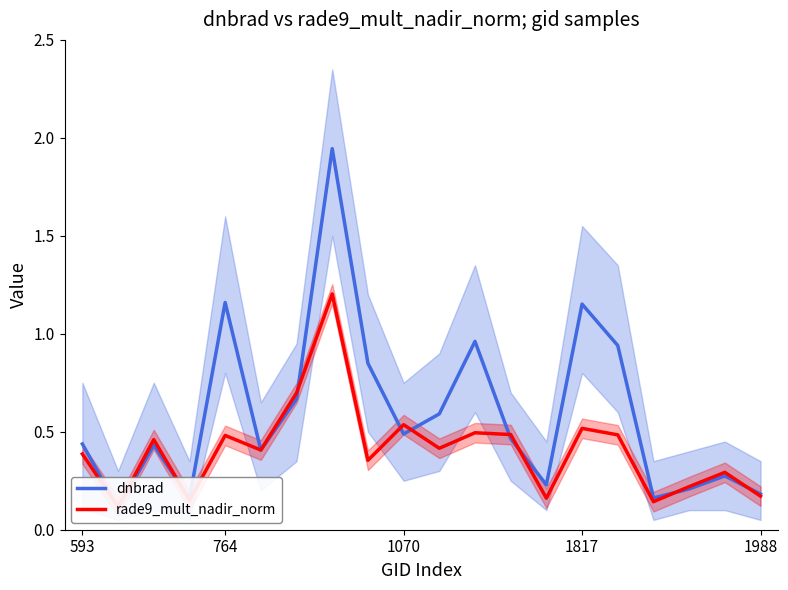

What is the average value of the rade9_mult_nadir_norm series?

0.4